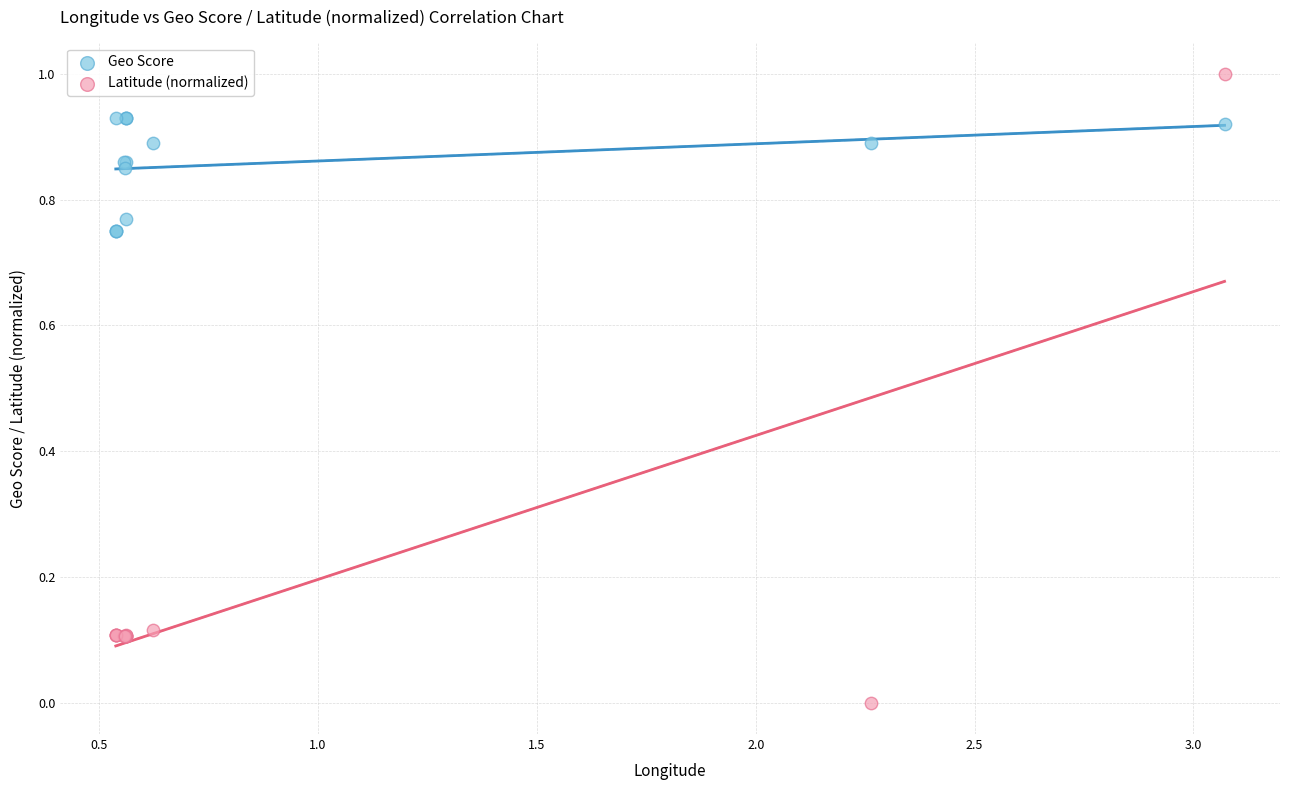

Which series has the largest Y range (max minus min)?

Latitude (normalized)